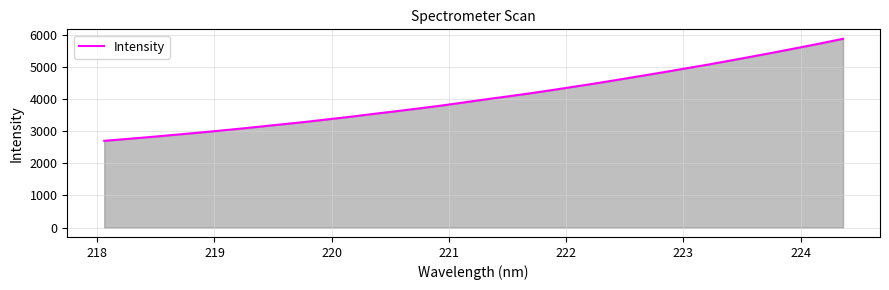

What is the difference between the maximum and minimum values?

3179.1